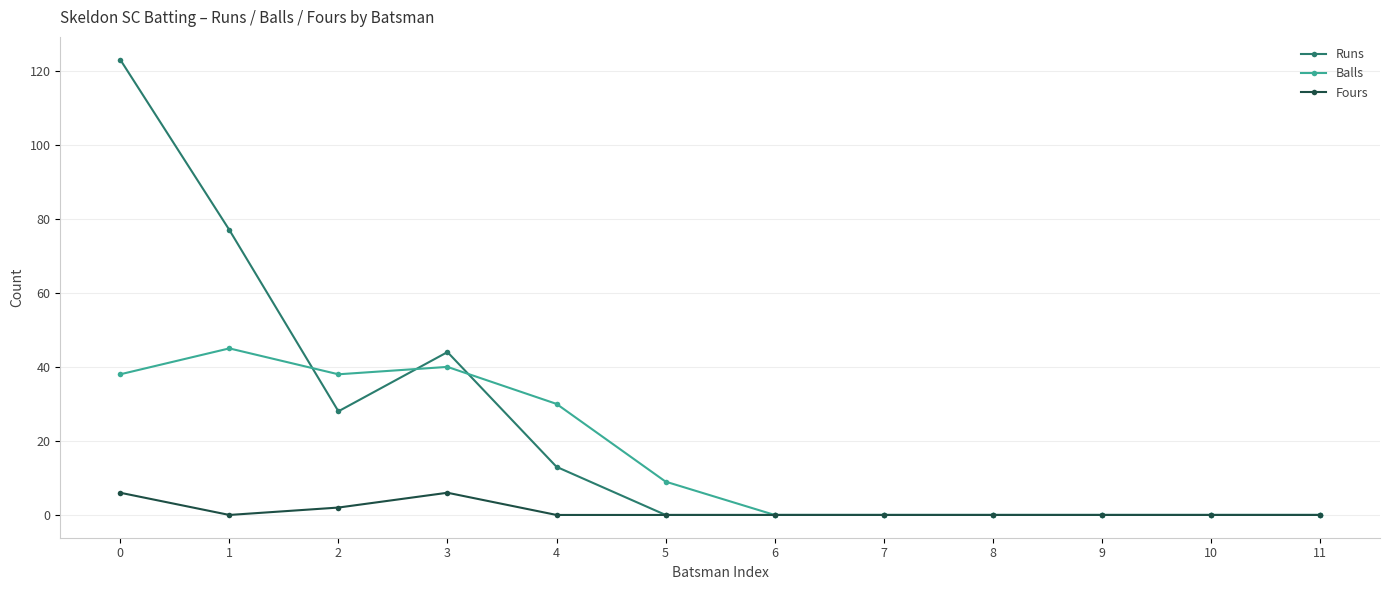

Which series has the widest spread of values?

Runs